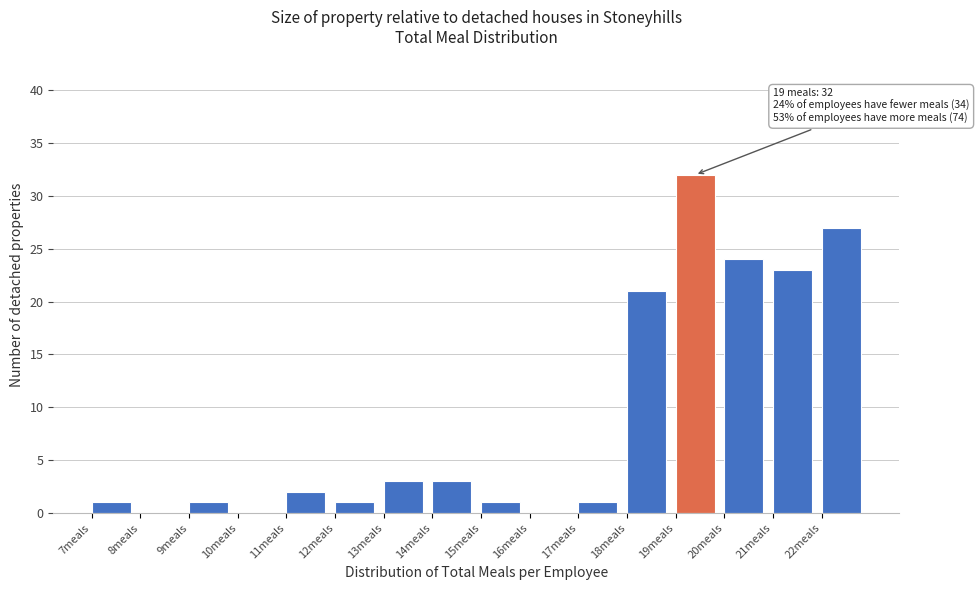

Which range on the x-axis has the tallest bar?

19 to 20